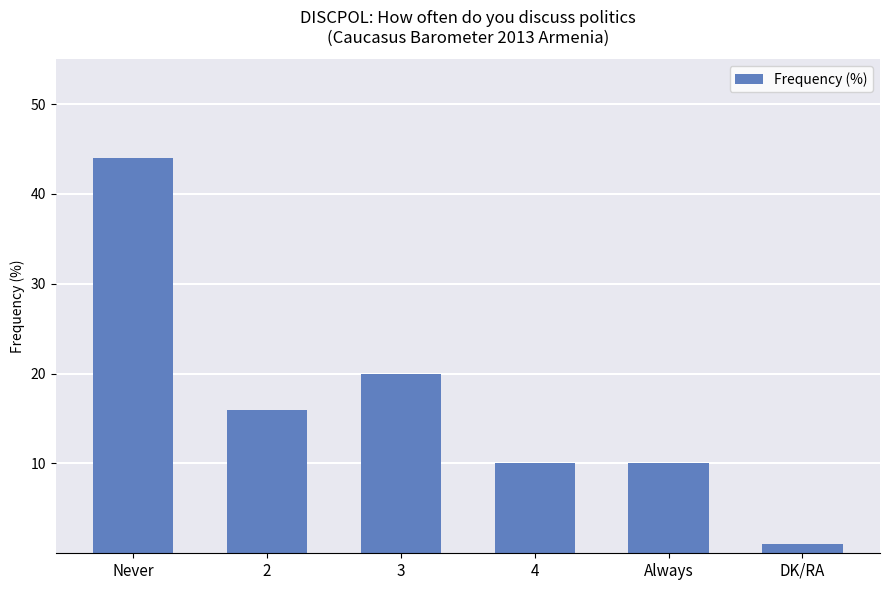

What is the value of the 1st bar from the left?

44